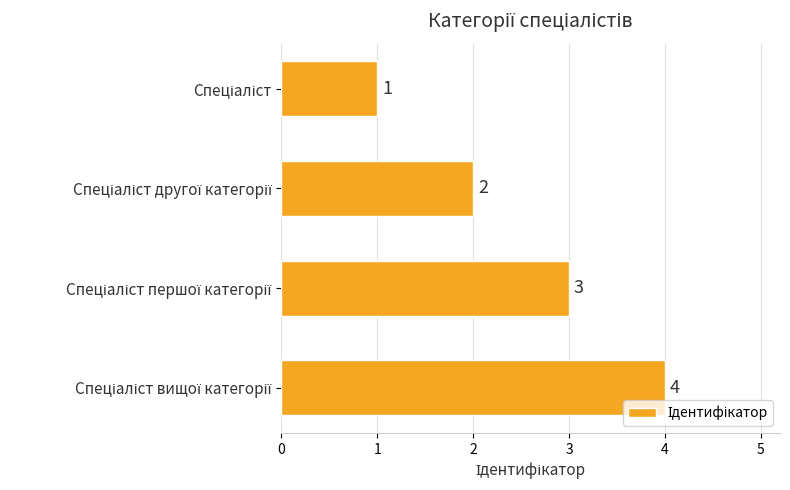

What is the difference between the maximum and minimum values?

3